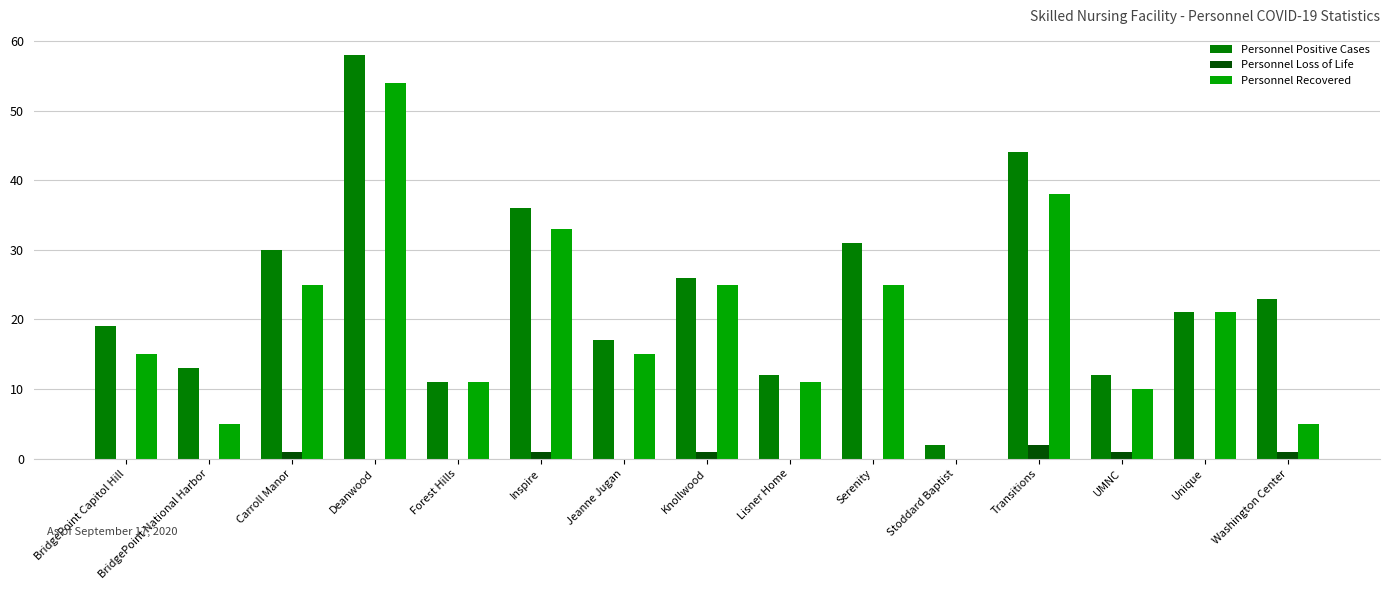

Reading right to left, what are all the values shown in this chart?

Personnel Positive Cases: Washington Center=23	Unique=21	UMNC=12	Transitions=44	Stoddard Baptist=2	Serenity=31	Lisner Home=12	Knollwood=26	Jeanne Jugan=17	Inspire=36	Forest Hills=11	Deanwood=58	Carroll Manor=30	BridgePoint National Harbor=13	BridgePoint Capitol Hill=19
Personnel Loss of Life: Washington Center=1	Unique=0	UMNC=1	Transitions=2	Stoddard Baptist=0	Serenity=0	Lisner Home=0	Knollwood=1	Jeanne Jugan=0	Inspire=1	Forest Hills=0	Deanwood=0	Carroll Manor=1	BridgePoint National Harbor=0	BridgePoint Capitol Hill=0
Personnel Recovered: Washington Center=5	Unique=21	UMNC=10	Transitions=38	Stoddard Baptist=0	Serenity=25	Lisner Home=11	Knollwood=25	Jeanne Jugan=15	Inspire=33	Forest Hills=11	Deanwood=54	Carroll Manor=25	BridgePoint National Harbor=5	BridgePoint Capitol Hill=15